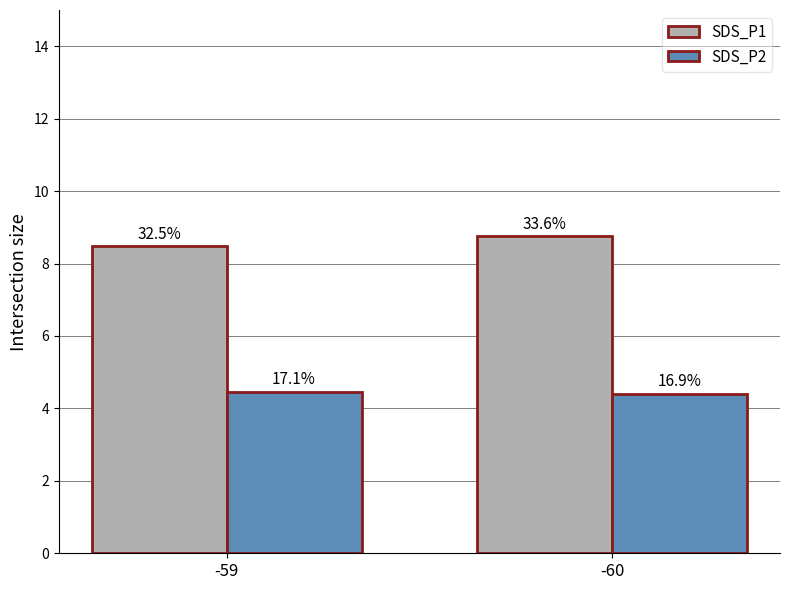

What are all the series names shown in the legend?

SDS_P1, SDS_P2